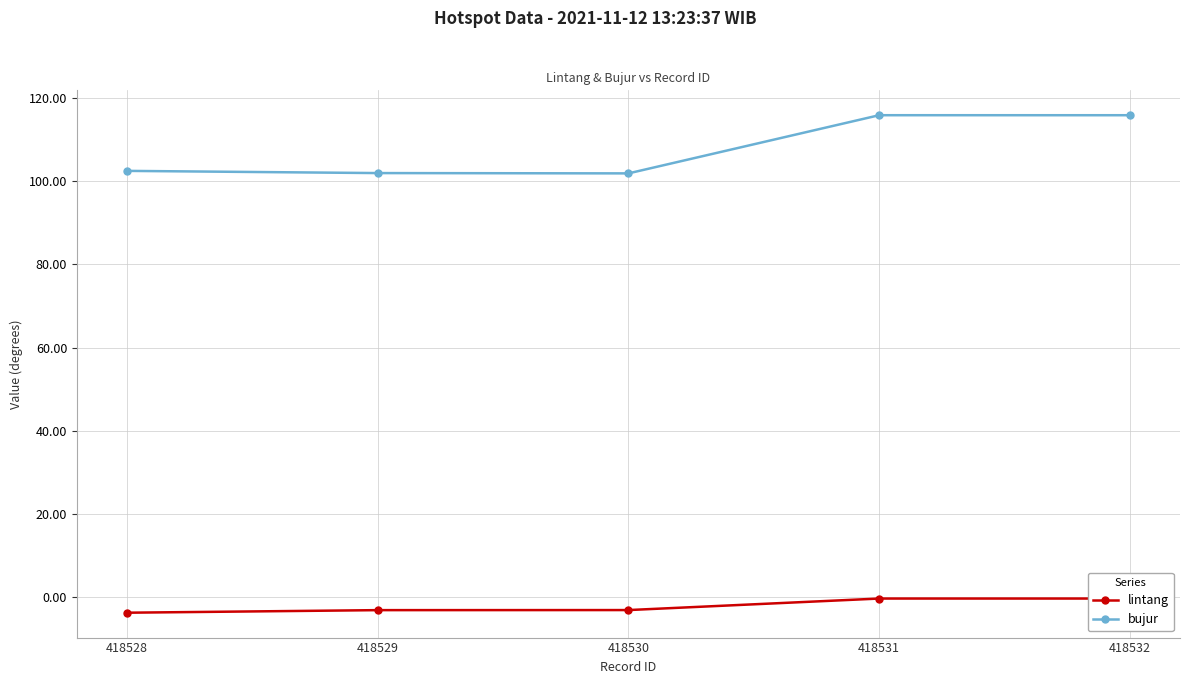

Rank the categories by lintang value from highest to lowest.

418532, 418531, 418530, 418529, 418528